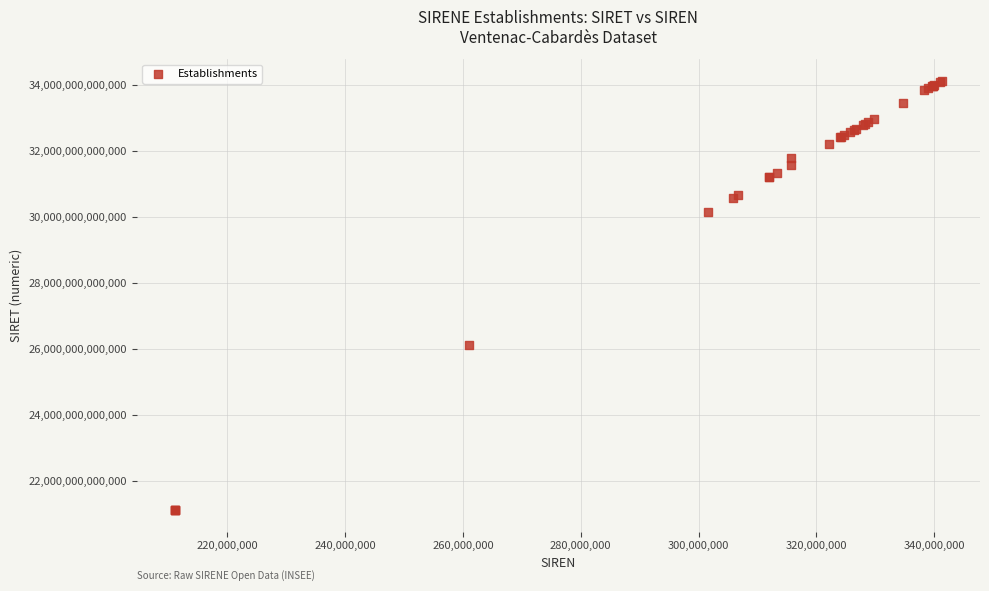

What Y value in the scatter plot is closest to 27620155900017?

26110046500010